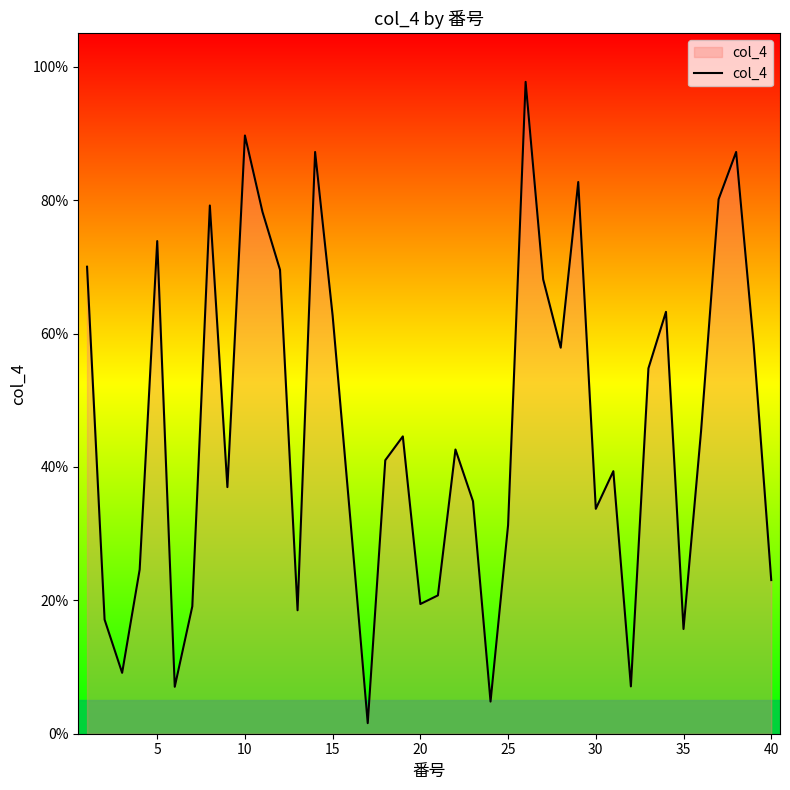

Does the chart display data point markers on the line(s)?

No